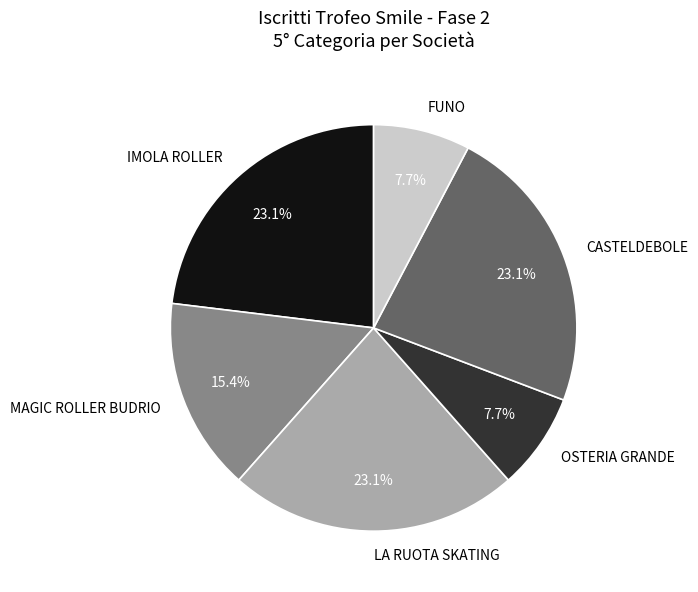

Is it true that OSTERIA GRANDE is 17% of the pie?

False